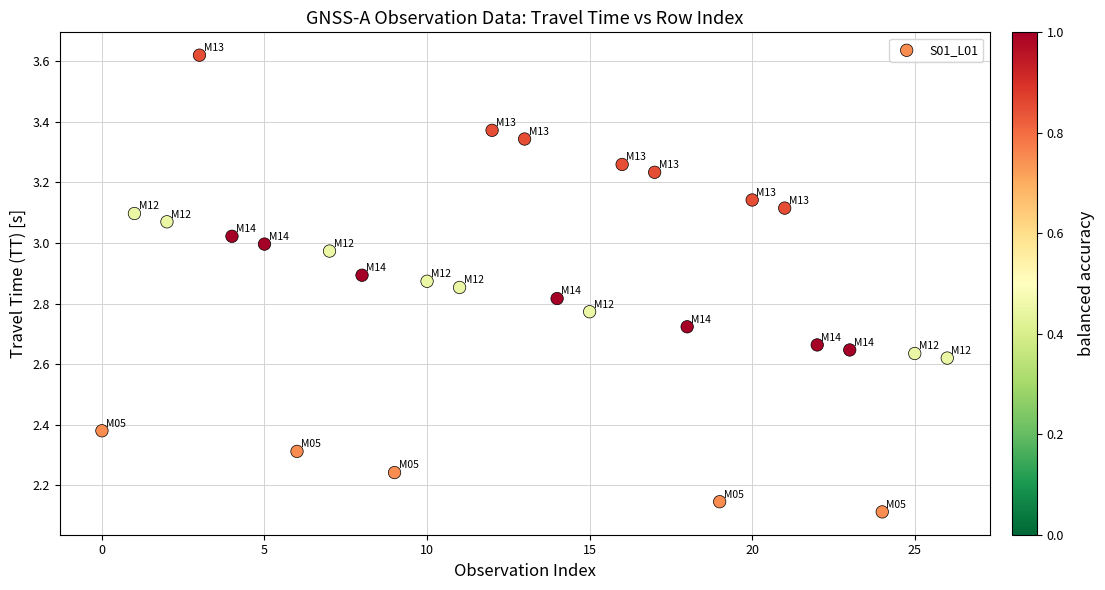

What is the range of Y values (max minus min)?

1.5